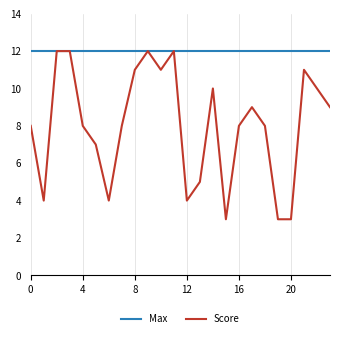

Rank the series by their average value, from lowest to highest.

Score, Max